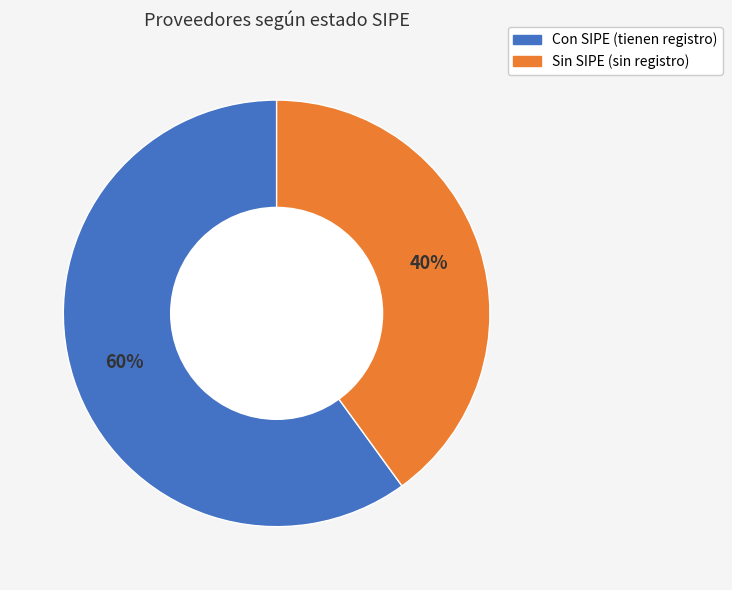

To the nearest percent, what is the average slice percentage?

50%